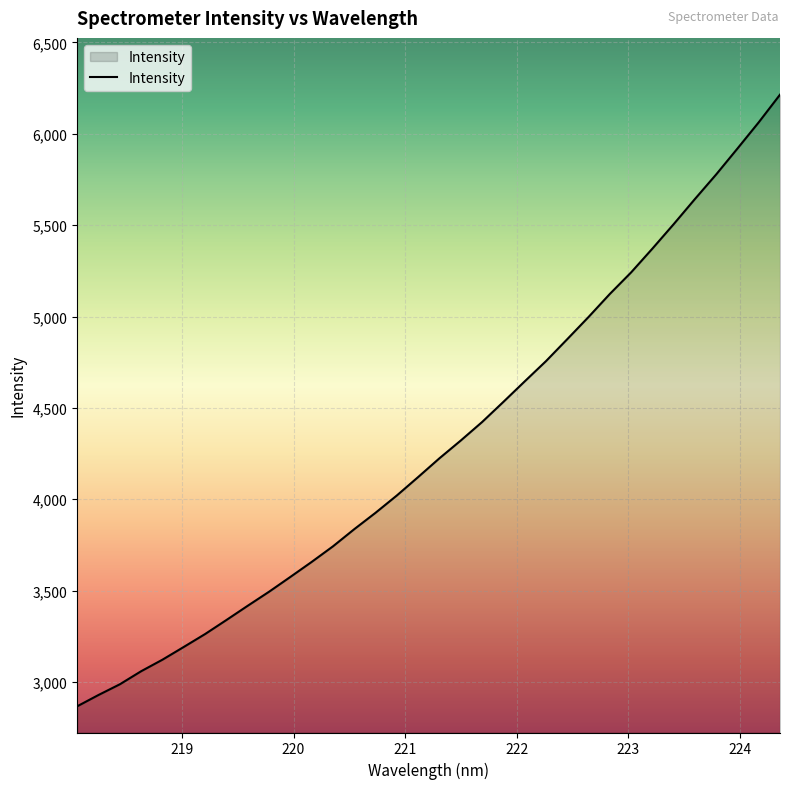

What is the difference between the maximum and minimum values?

3347.2